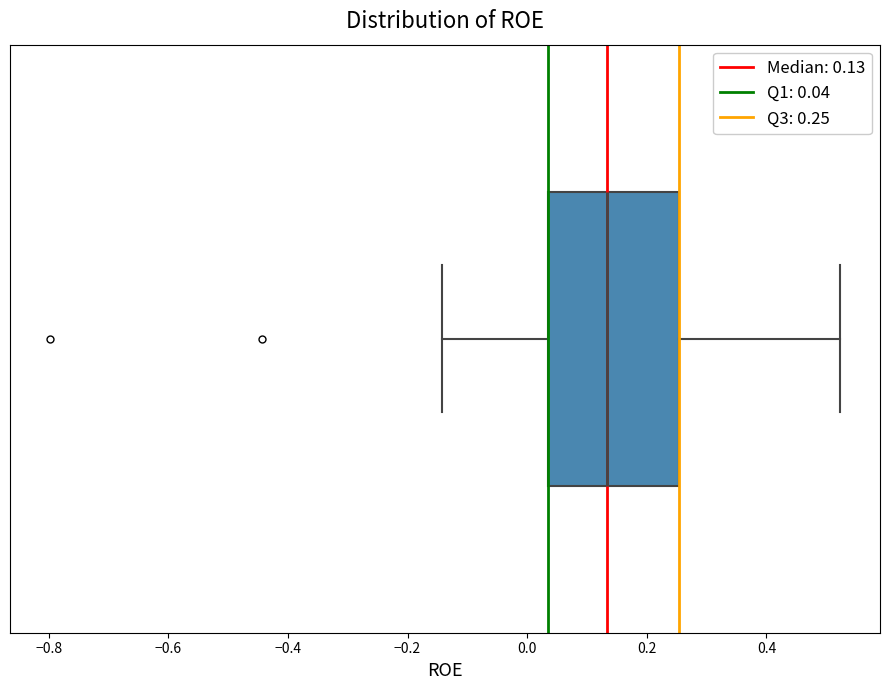

Where is the right edge of the box on the x-axis? The values are not printed on the chart, so give them approximately, as read against the axis.

0.26